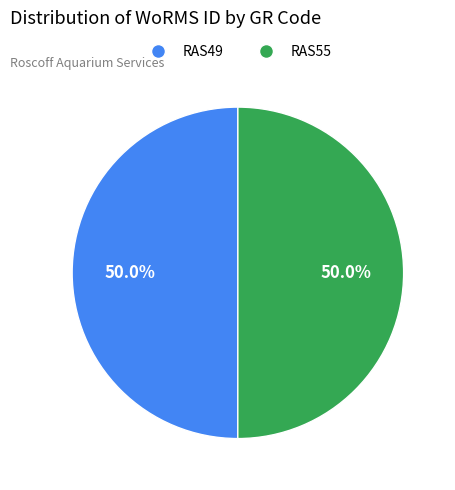

Count the number of slices in the pie.

2